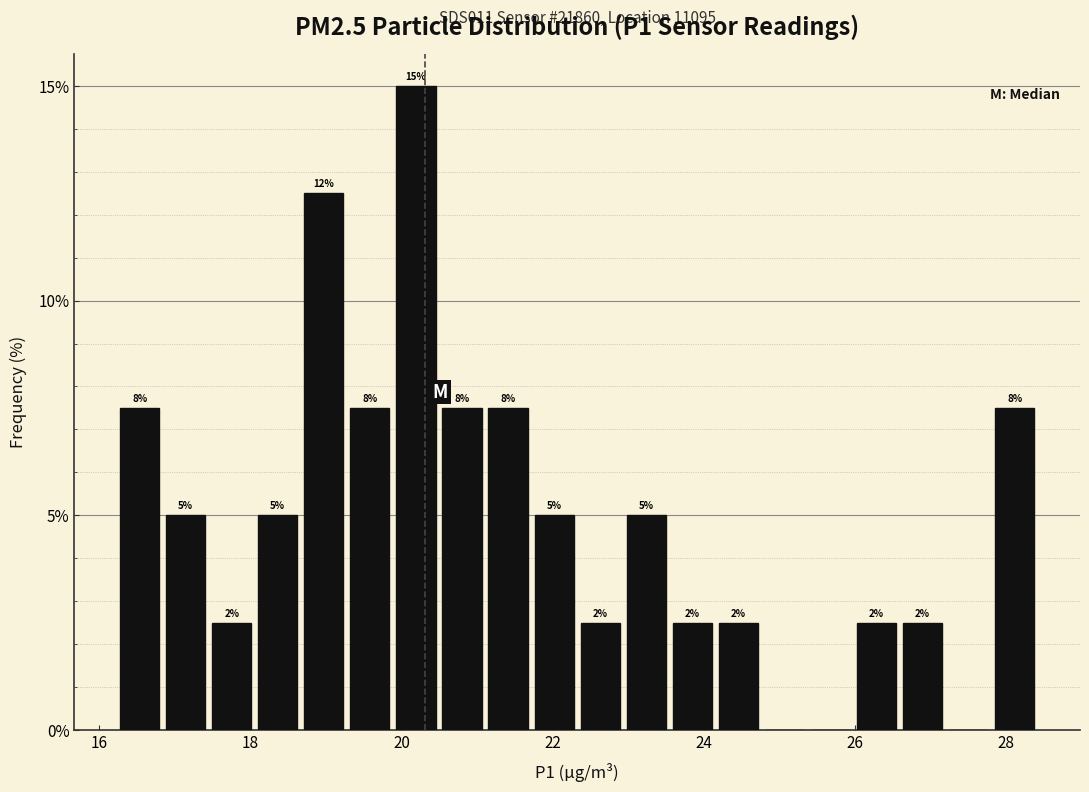

Around what value on the x-axis is the tallest bar? Give the approximate position of its centre, as read against the axis.

20.2